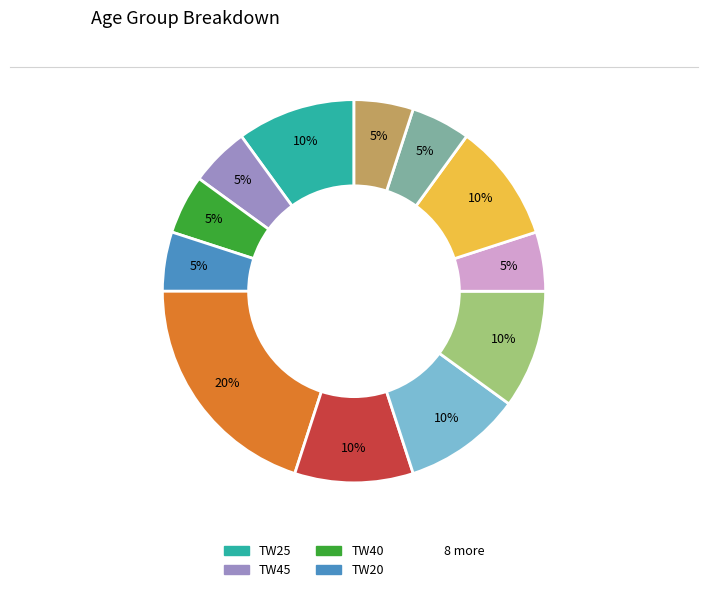

To the nearest percent, what is the difference between the largest and smallest slice percentages?

15%